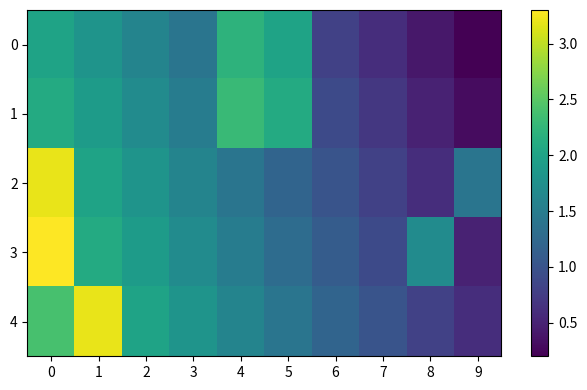

Which series has the largest total across all categories?

3